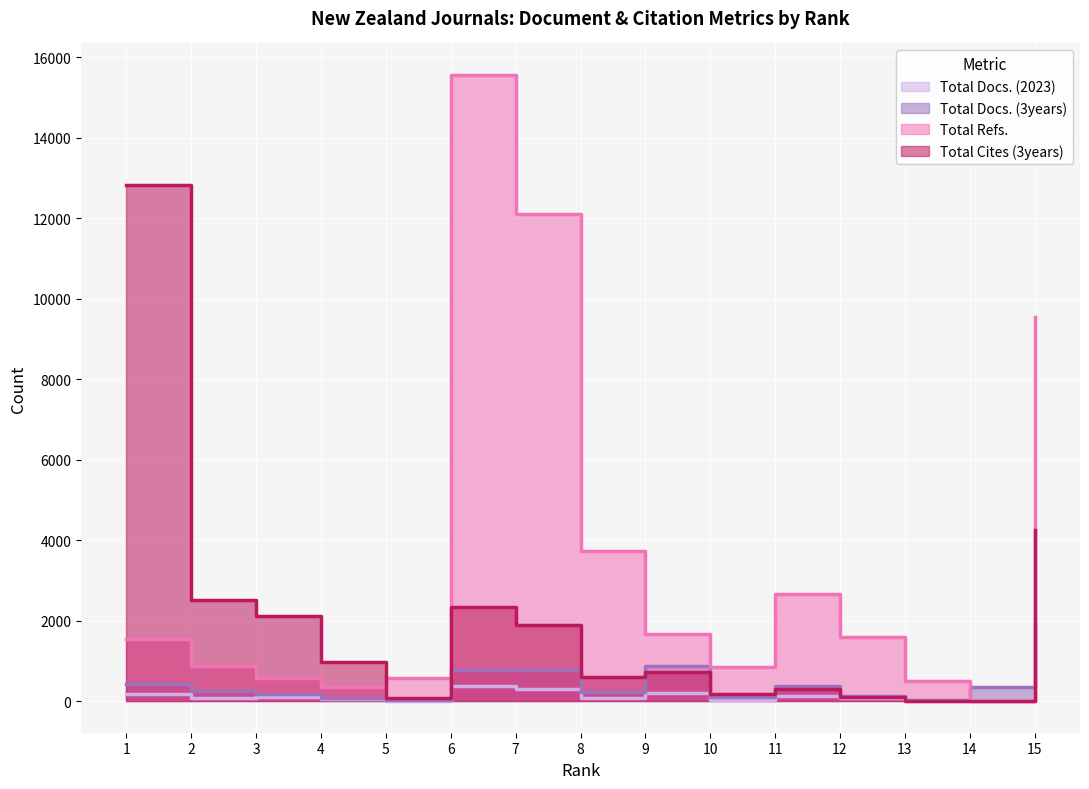

What is the value of the Total Cites (3years) point at the 1st from the left?

12840